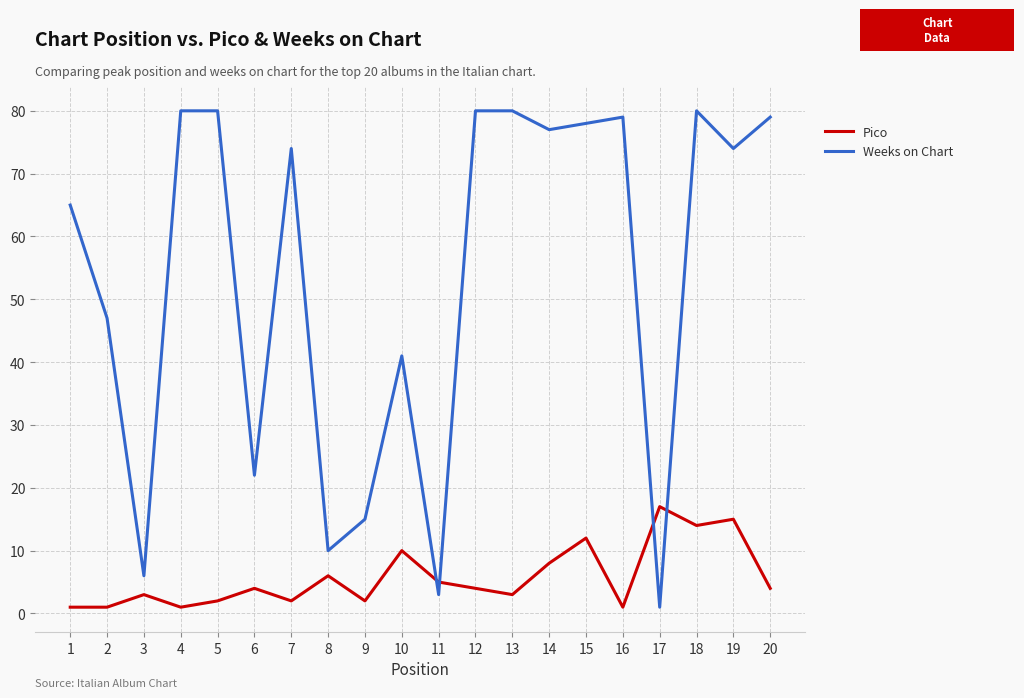

Which series changed the most between 11 and 17?

Pico